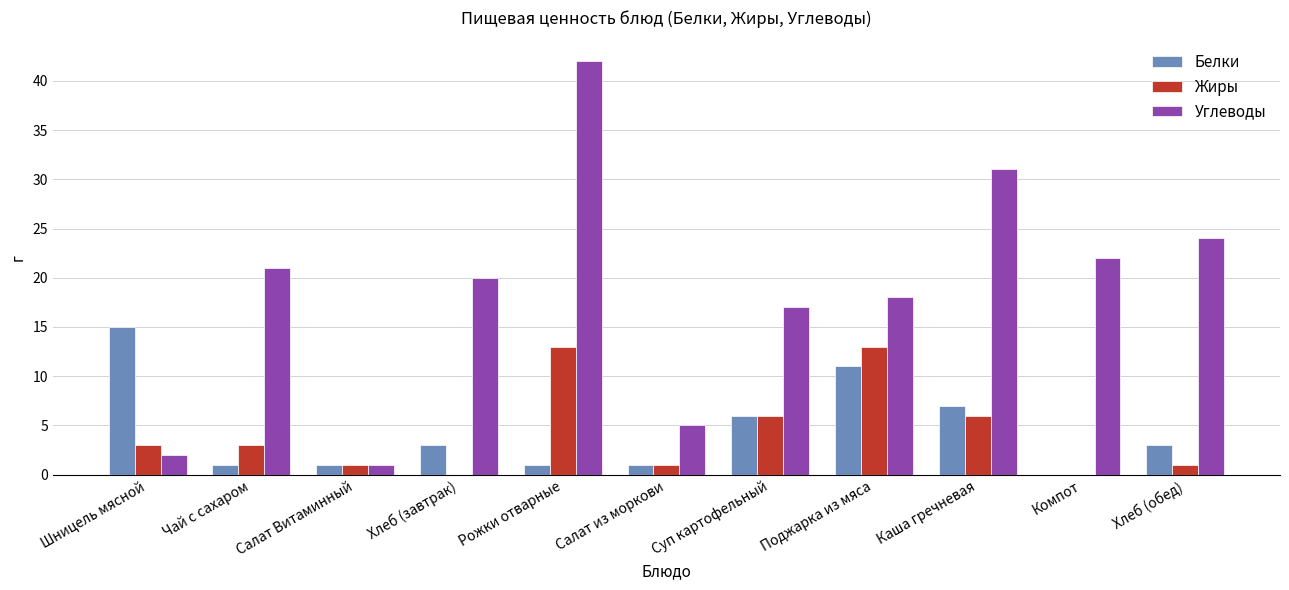

What is the sum of all Жиры values?

47